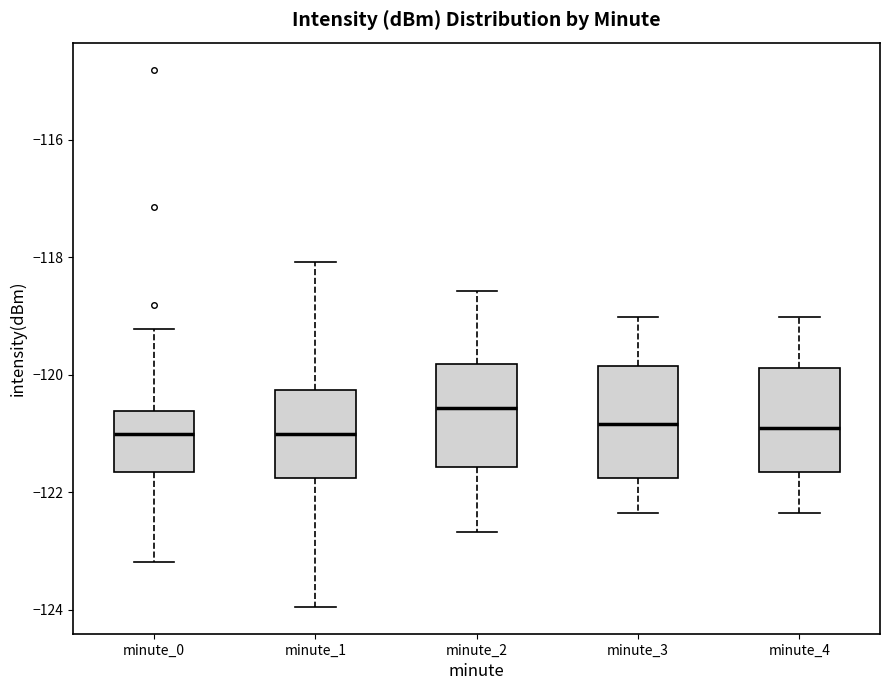

Where is the lower edge of the box for minute_2 on the y-axis? The values are not printed on the chart, so give them approximately, as read against the axis.

-121.6